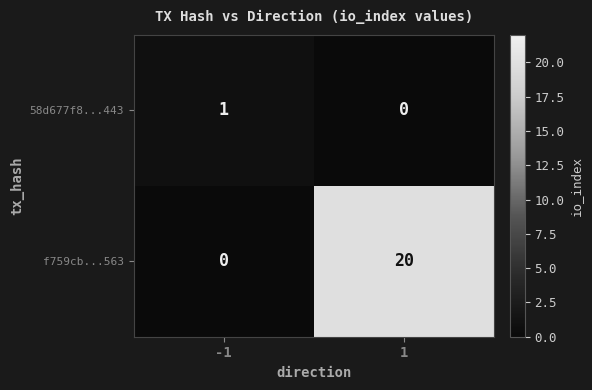

Which series has the largest range (max minus min)?

f759cb...563